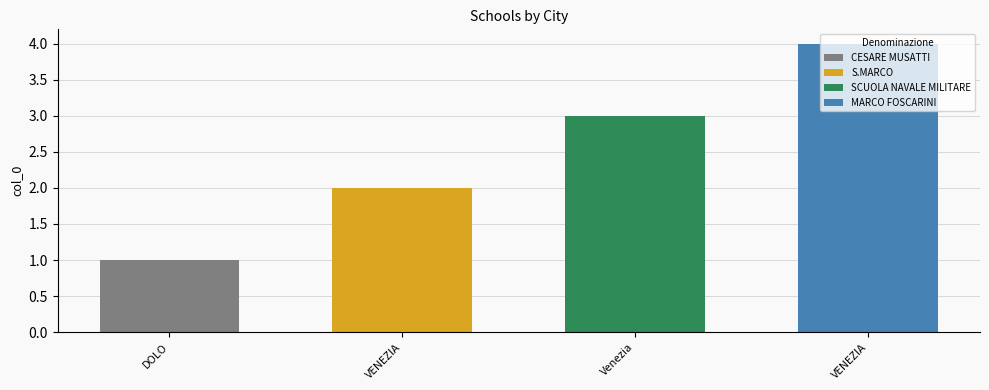

Count the values in the range 2 to 4.

3